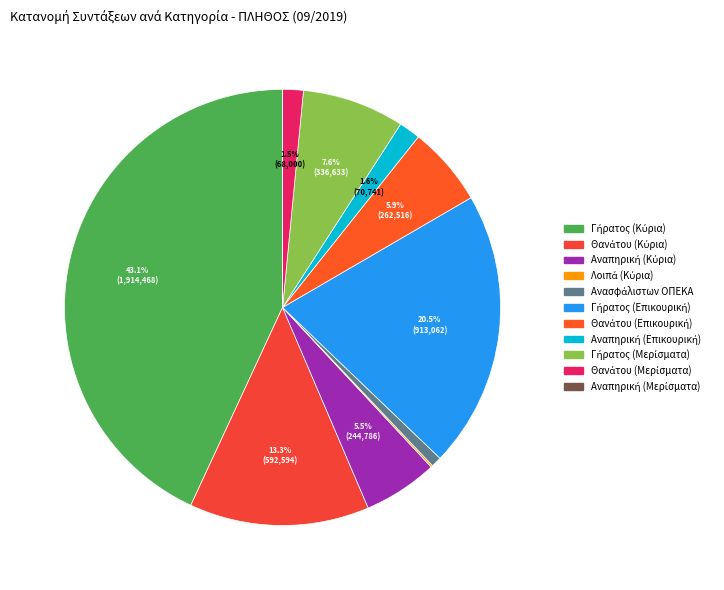

To the nearest percent, what is the difference between the Θανάτου (Κύρια) and Ανασφάλιστων ΟΠΕΚΑ slice percentages?

13%